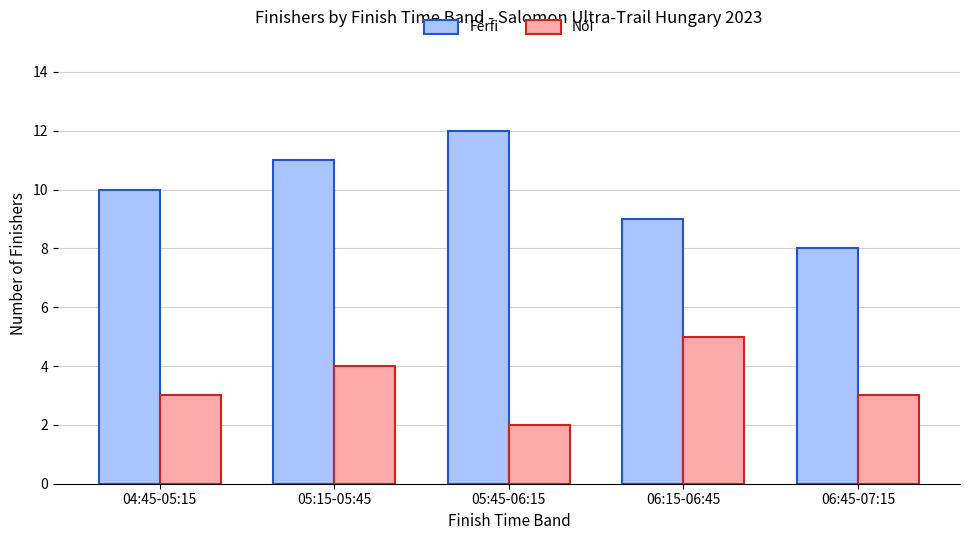

What is the difference between the maximum and second lowest values in the Férfi series?

3